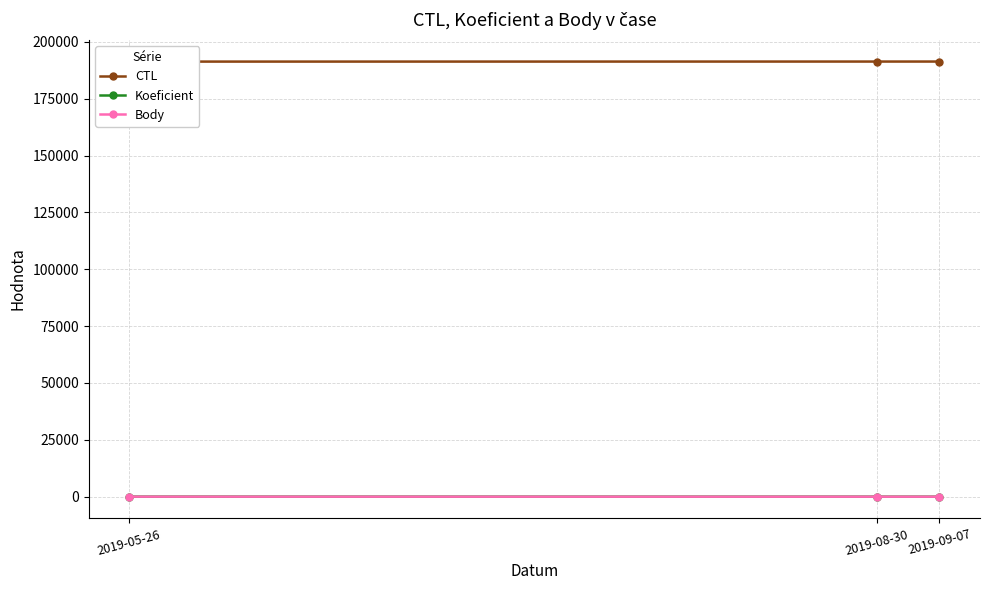

At how many categories does at least one series exceed 148249?

3